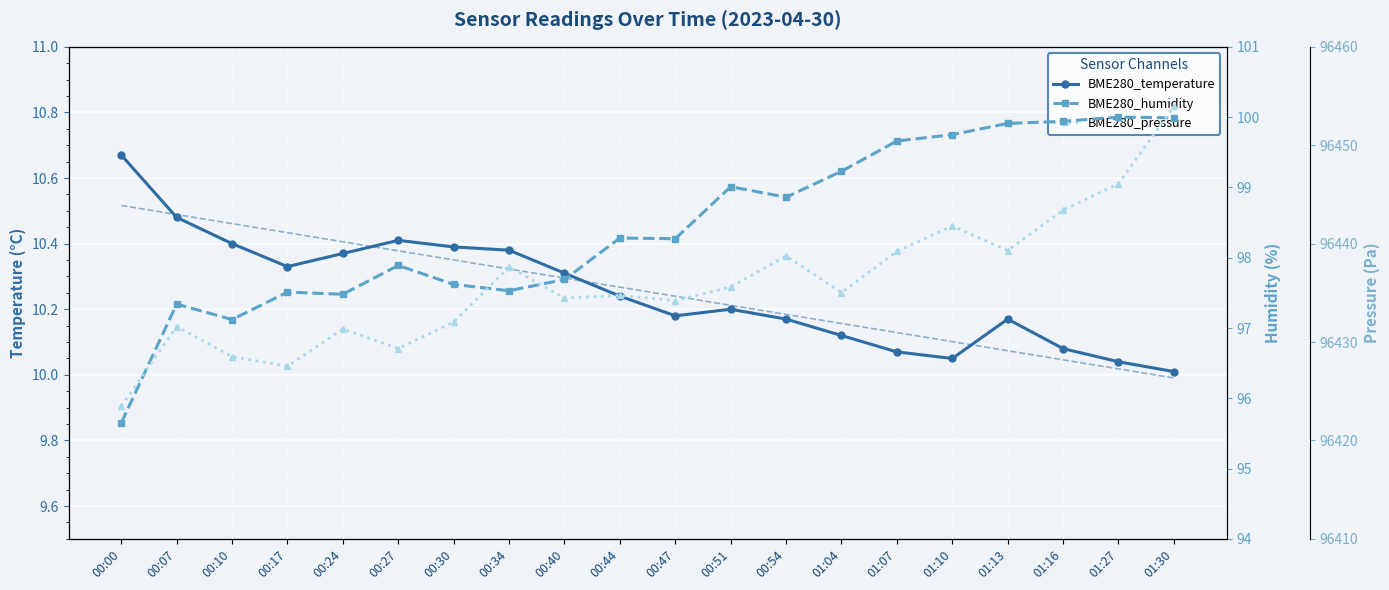

What position from the left is 01:13?

17